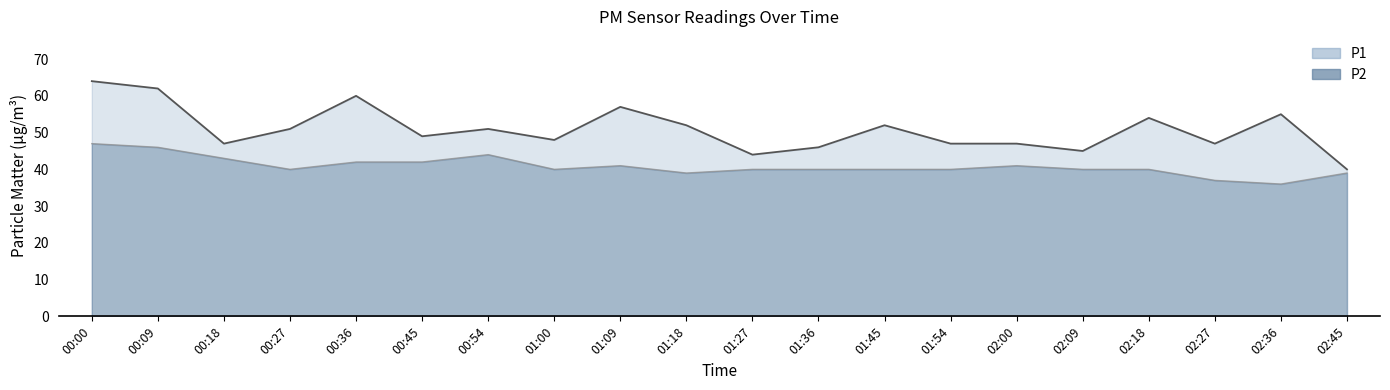

In P1 line, how many points are higher than both neighbors (excluding endpoints)?

6